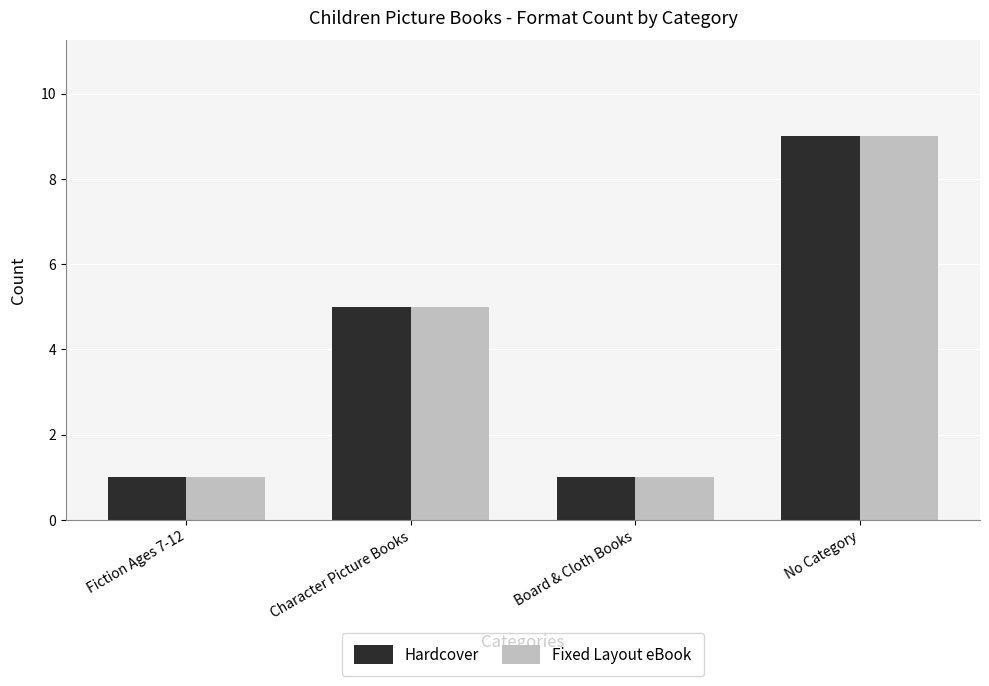

What is the label of the 2nd bar from the right?

Board & Cloth Books